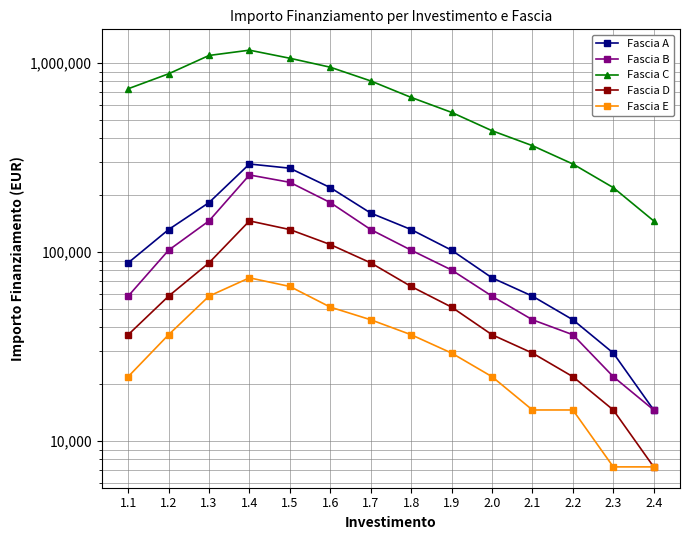

Read the Fascia C value at 2.1, to the nearest 100.

365000